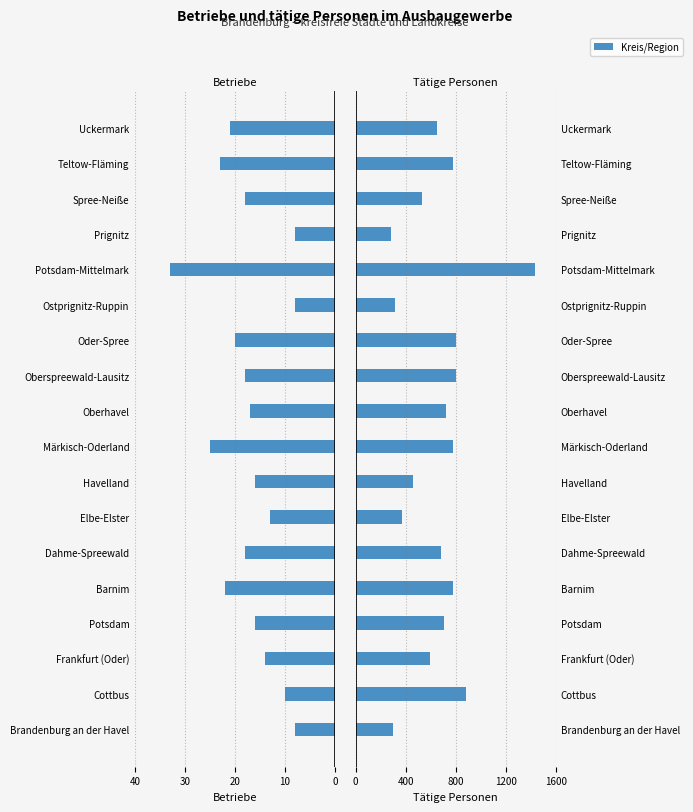

Rank the series at 11 from lowest to highest value.

Betriebe, Tätige Personen (×100)